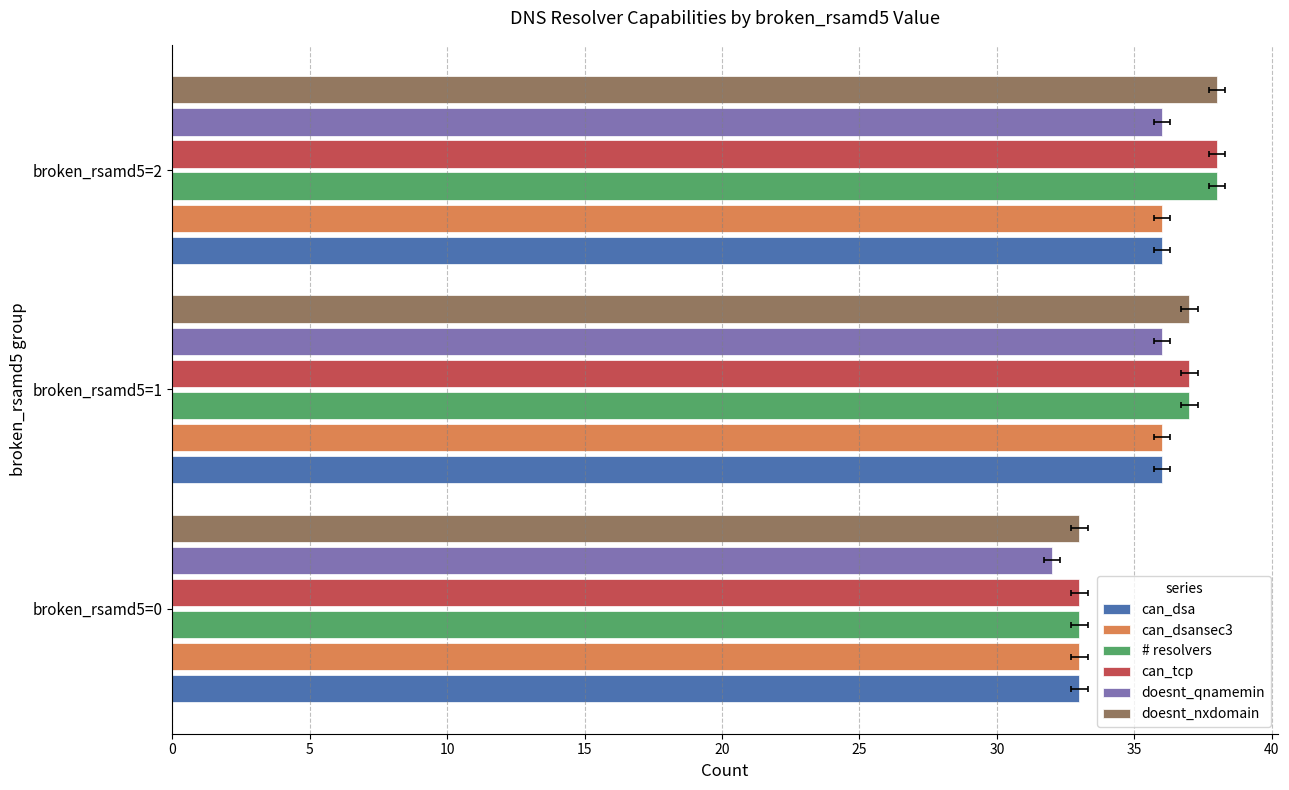

Is the value of doesnt_qnamemin at 0 greater than the value of can_tcp at 10?

No